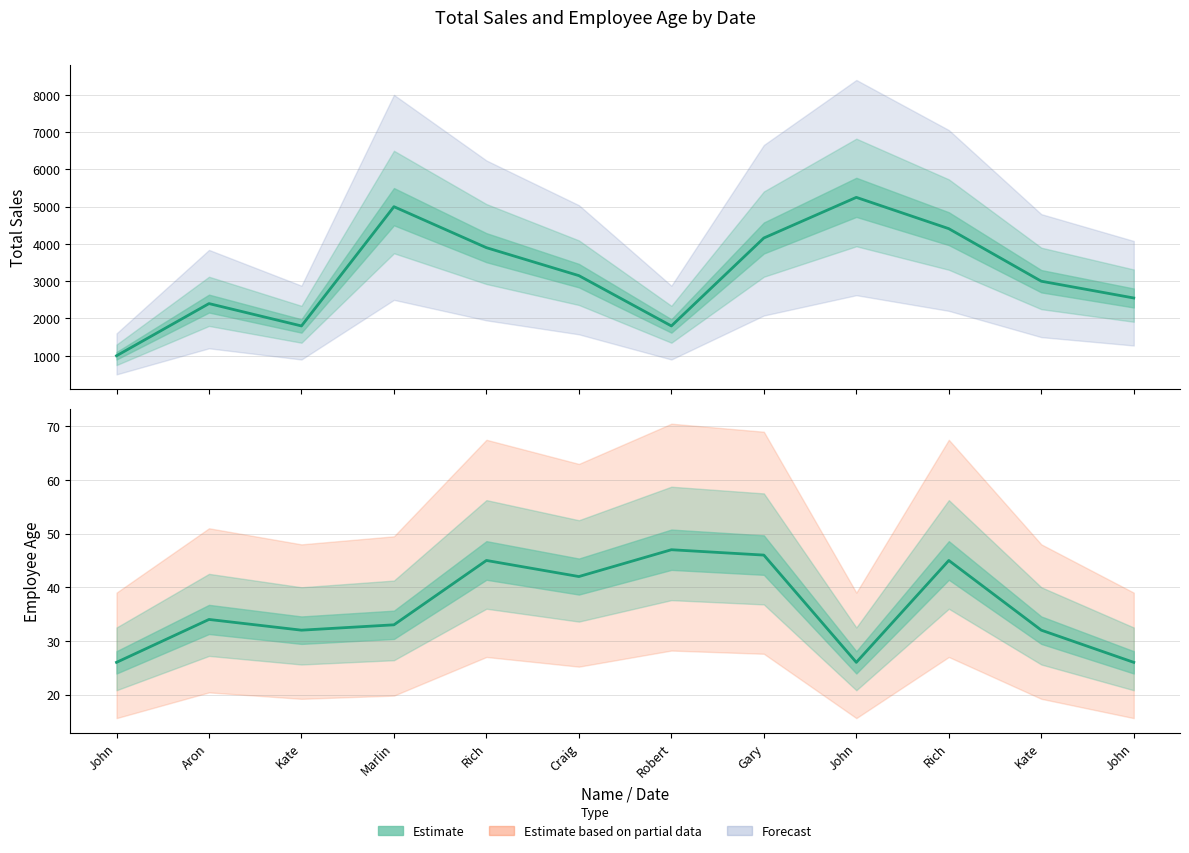

What is the difference between the second highest and minimum values in the Employee Age series?

20